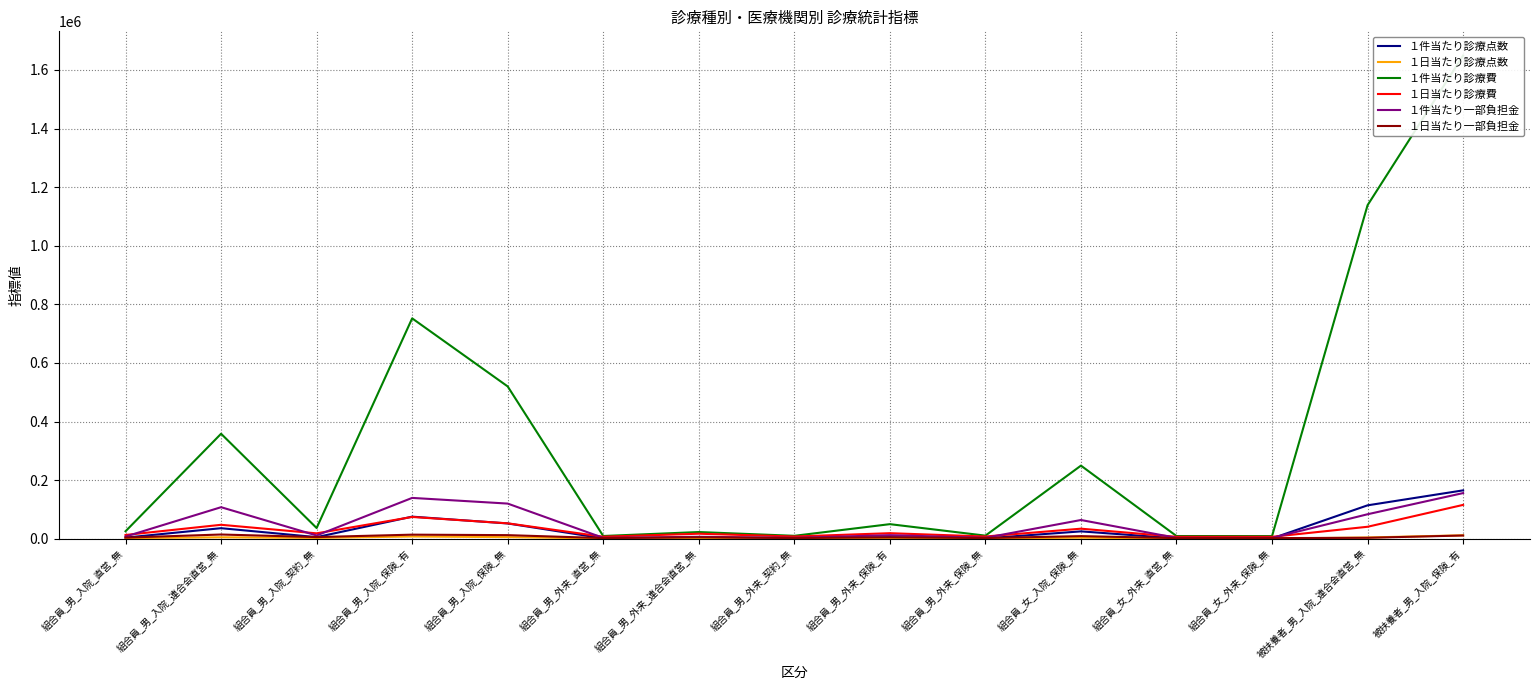

How many data points does each series have?

15